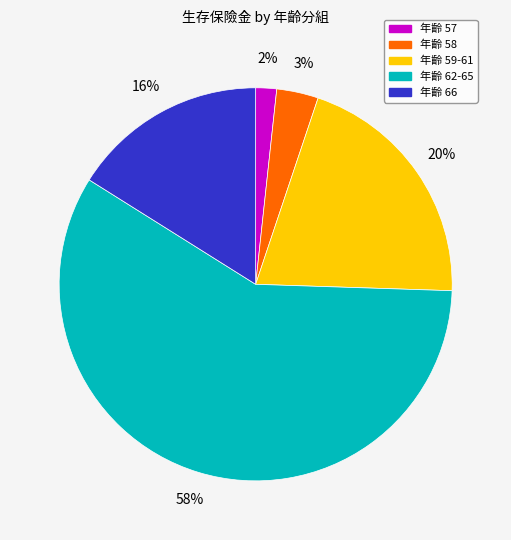

What is the largest slice in the pie chart?

年齡 62-65